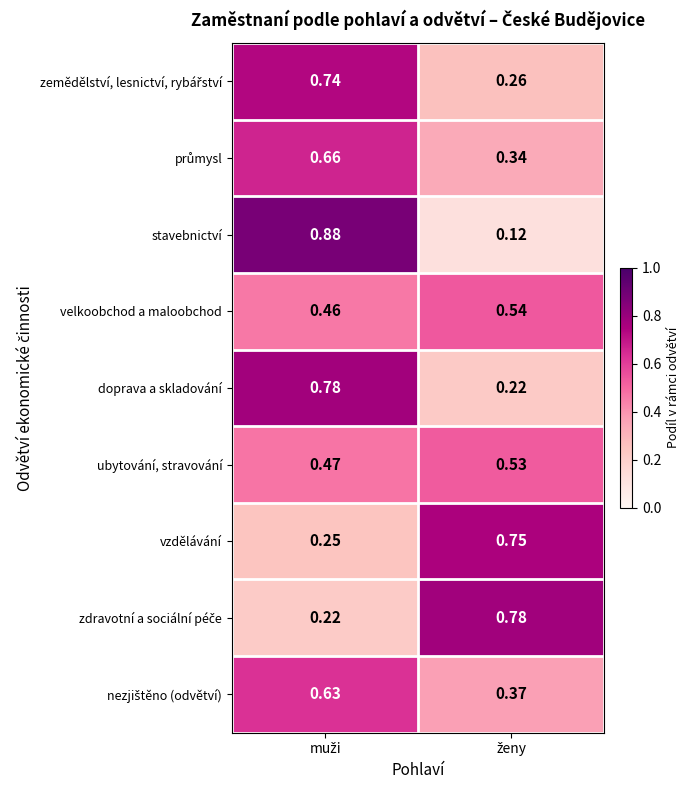

Which series has the widest spread of values?

stavebnictví